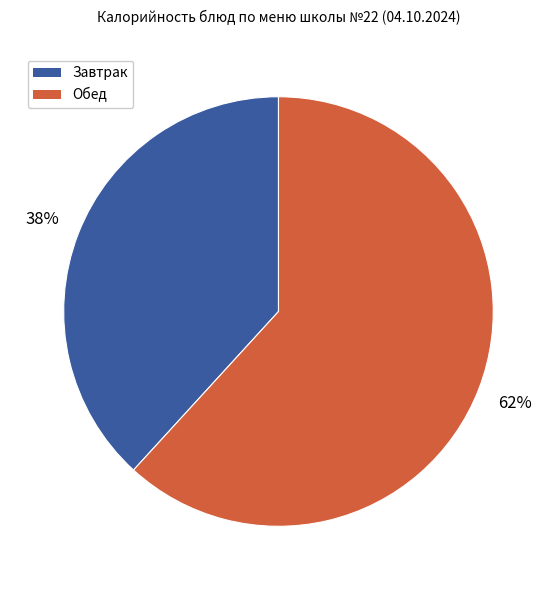

Is the sum of Обед and Завтрак greater than half?

Yes